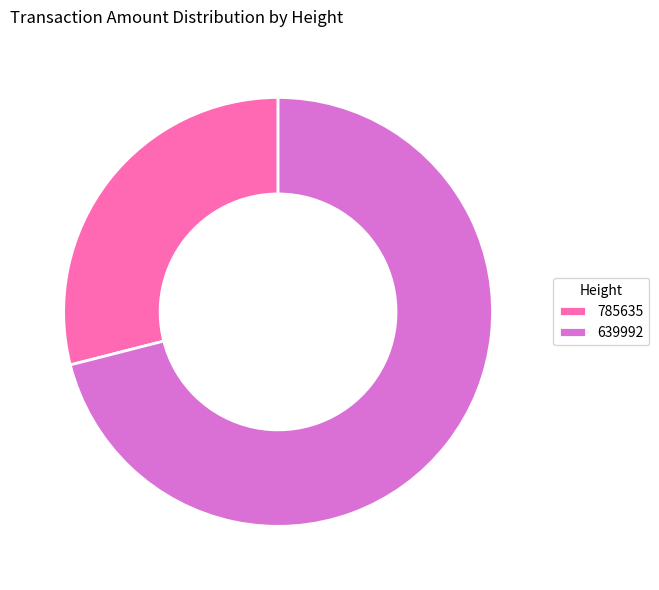

What is the majority slice?

639992